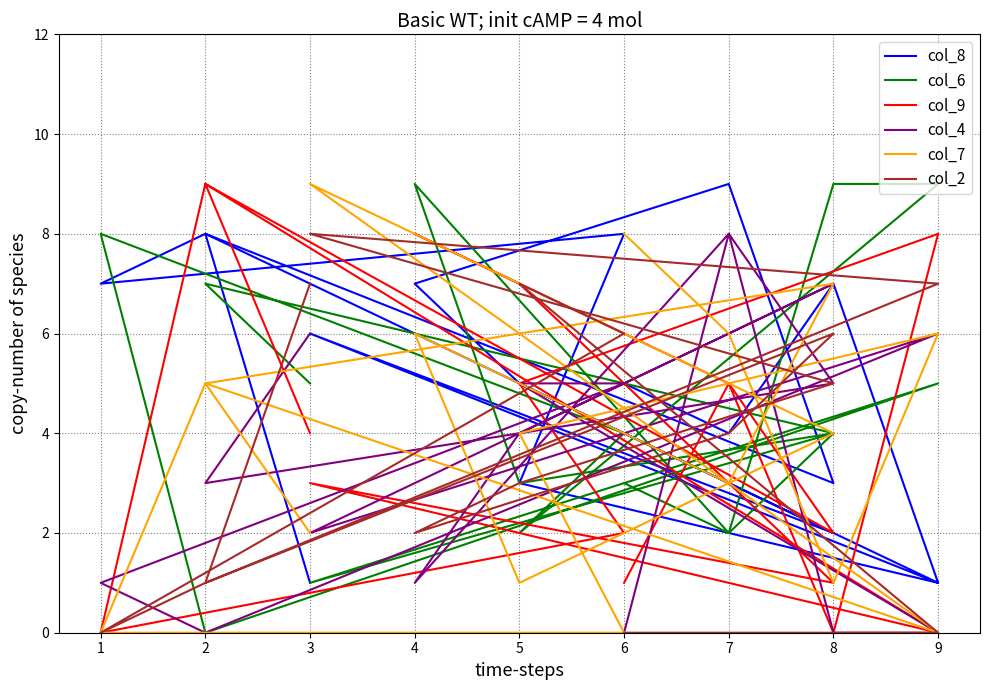

Reading right to left, transcribe all the data shown in this chart.

col_8: 1	8	3	9	7	5	2	6	1	8	7	8	3	1	7	4	5
col_6: 5	7	4	2	9	3	4	1	5	0	8	4	2	9	9	2	3
col_9: 4	9	2	5	8	7	1	3	0	9	0	2	5	8	0	5	1
col_4: 6	3	5	8	1	4	7	2	6	0	1	5	5	0	0	8	0
col_7: 2	5	7	3	6	1	4	9	0	5	0	0	4	6	1	6	8
col_2: 7	1	6	4	2	3	5	8	7	1	0	6	7	0	0	0	0